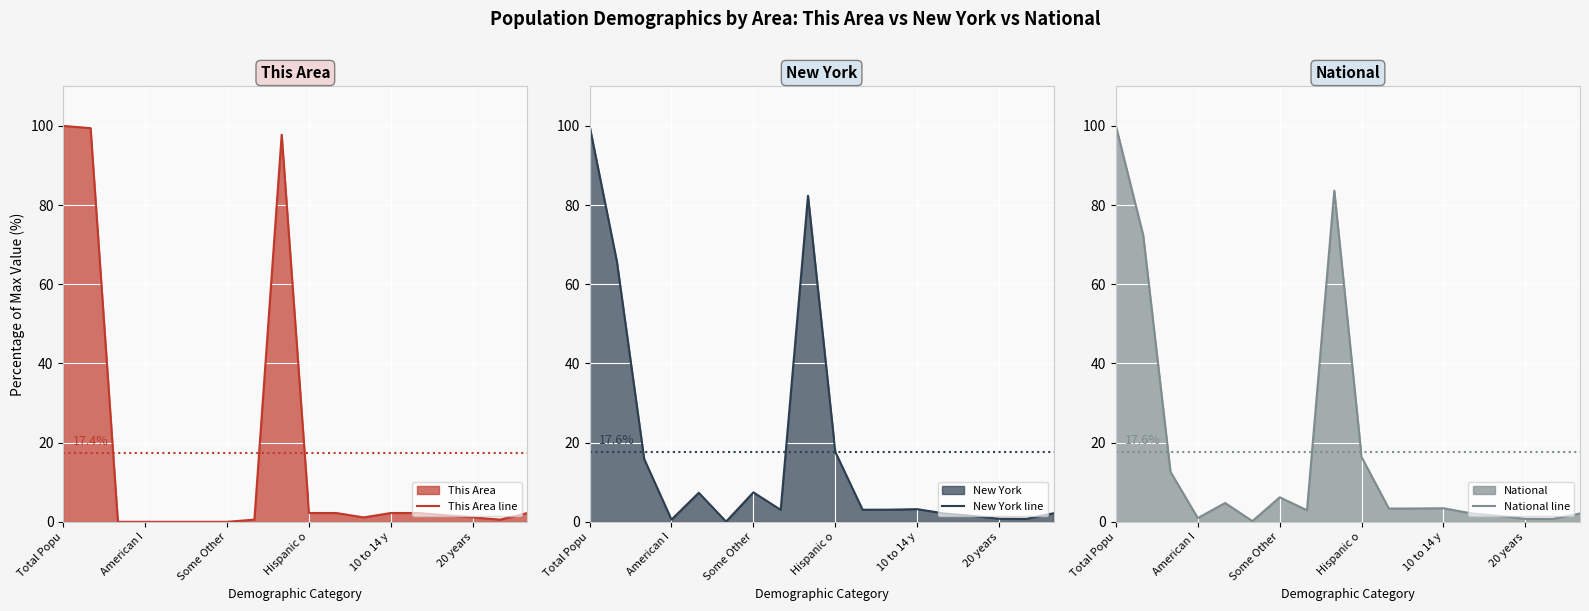

Read the New York line value at 10 to 14 y.

3.2